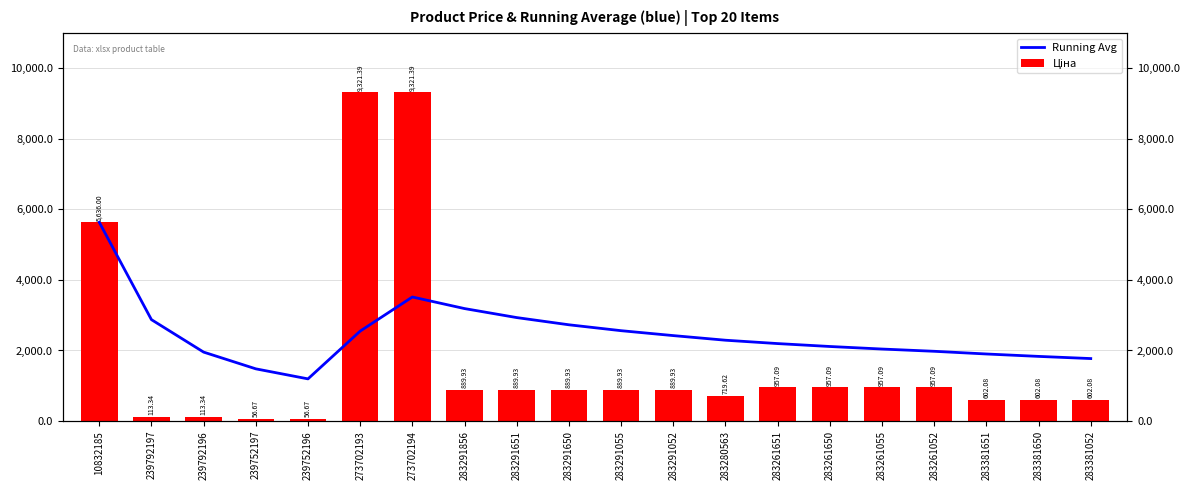

Reading right to left, extract all data points from this chart.

Running Avg: 1771.1	1832.7	1901.0	1977.4	2041.2	2113.5	2196.1	2291.4	2422.4	2561.7	2728.9	2933.2	3188.6	3517.0	2549.6	1195.2	1479.8	1954.2	2874.7	5636.0
Ціна: 602.1	602.1	602.1	957.1	957.1	957.1	957.1	719.6	889.9	889.9	889.9	889.9	889.9	9321.4	9321.4	56.7	56.7	113.3	113.3	5636.0